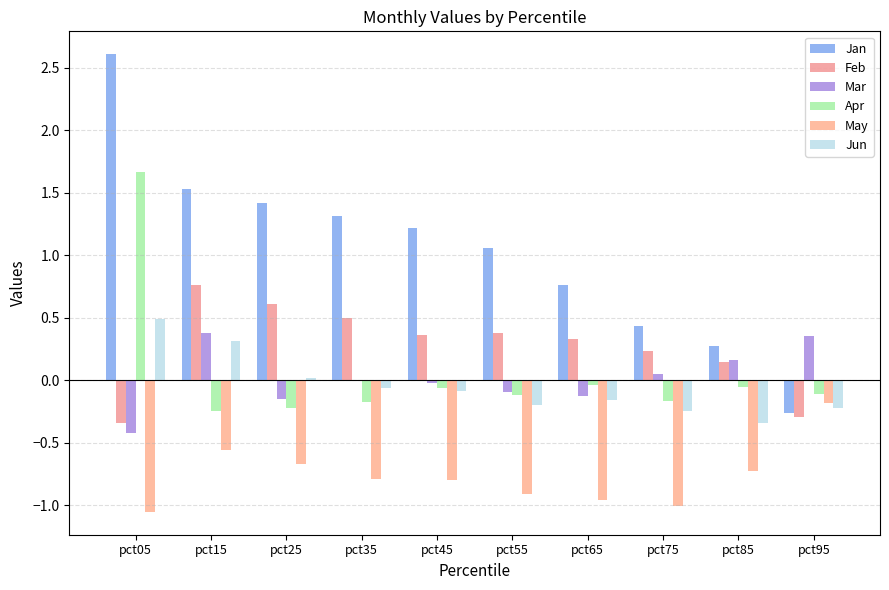

How many data points does each series have?

10